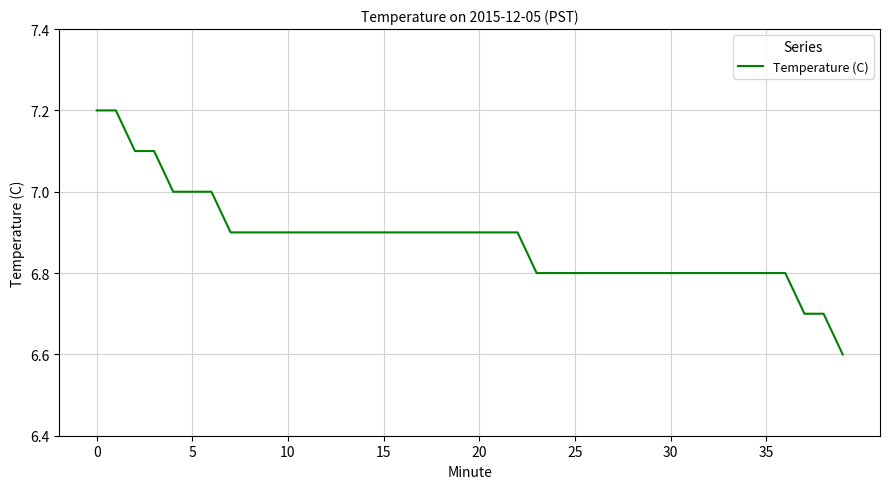

What is the difference between the maximum and minimum values?

0.6